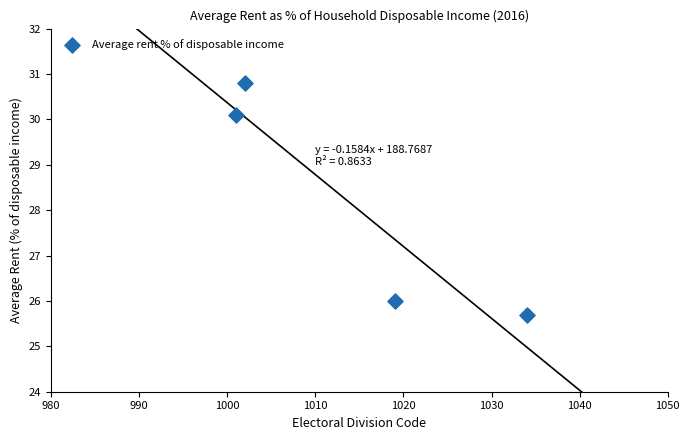

What Y value in the scatter plot is closest to 28?

26.0